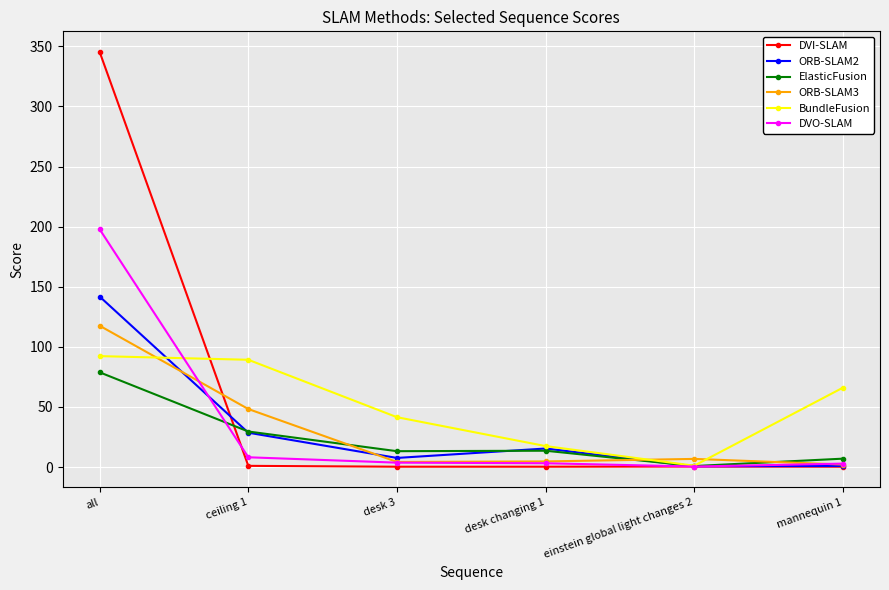

What is the greatest value displayed?

345.3